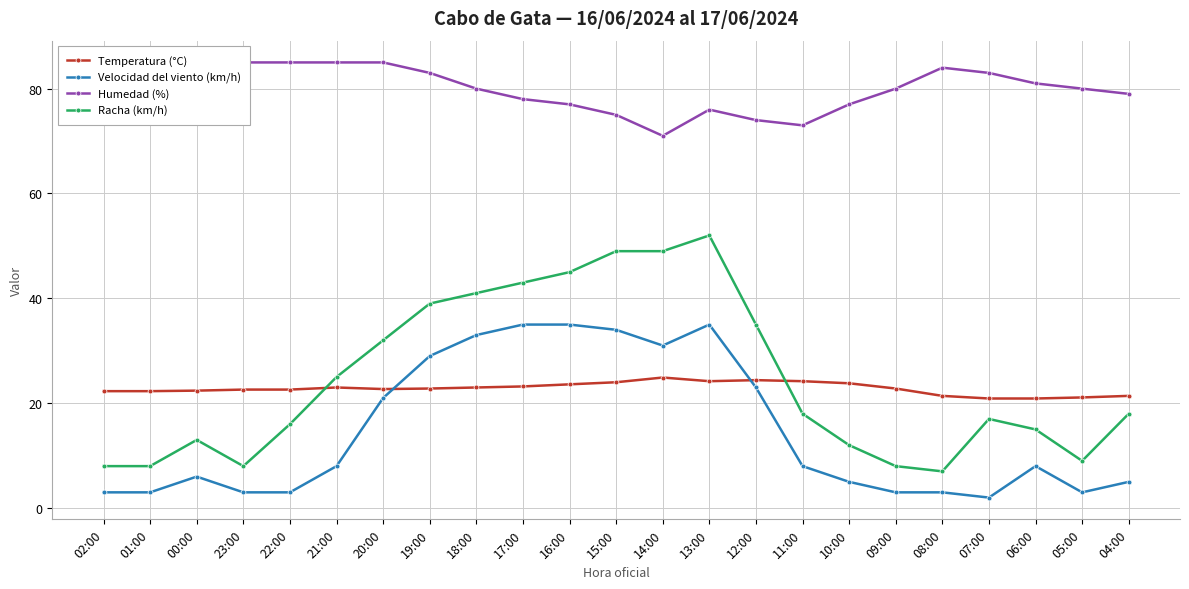

How many lines are shown in the chart?

4